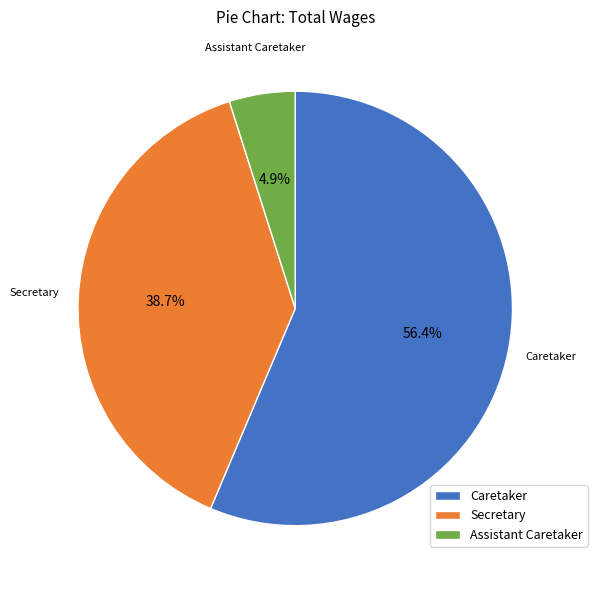

To the nearest percent, what percentage of the pie is Caretaker?

56%